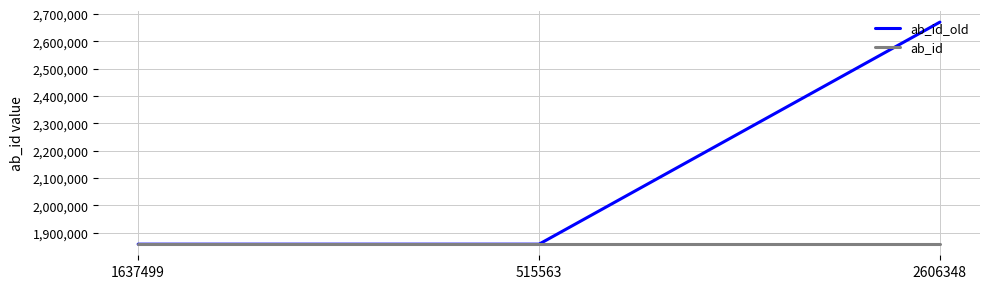

What is the smallest value displayed?

1857725